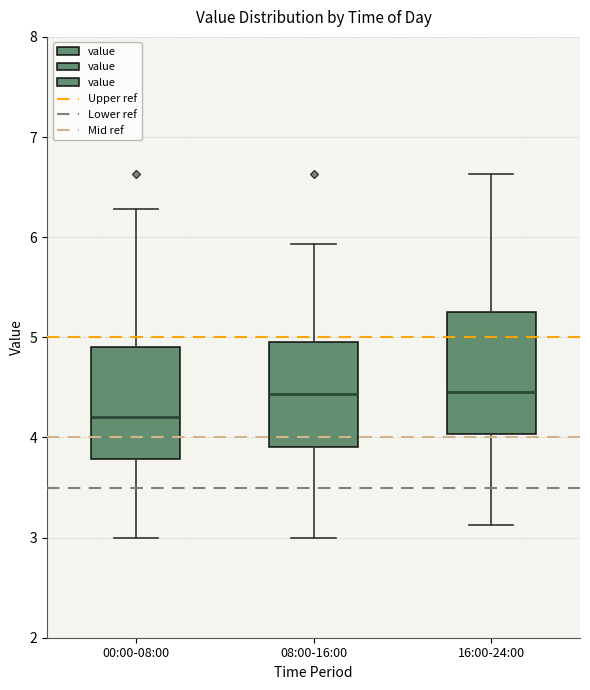

Reading left to right, transcribe this box plot: for each box, give where its median line is, the range the box spans, and where its two whiskers end, as read against the y-axis. The values are not printed on the chart, so give them approximately, as read against the axis.

00:00-08:00: median 4.2, box 3.8 to 4.9, whiskers 3.0 to 6.3
08:00-16:00: median 4.4, box 3.9 to 5.0, whiskers 3.0 to 5.9
16:00-24:00: median 4.5, box 4.0 to 5.3, whiskers 3.1 to 6.6